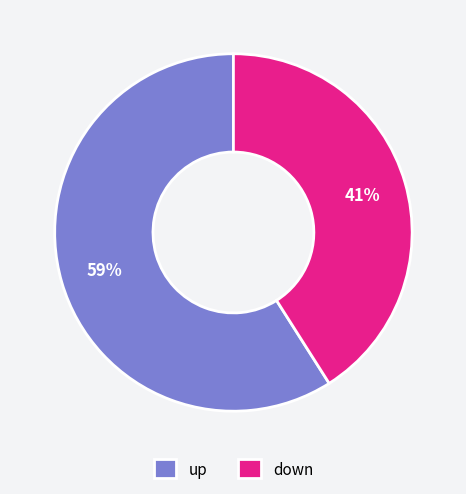

How many slices are in this pie chart?

2